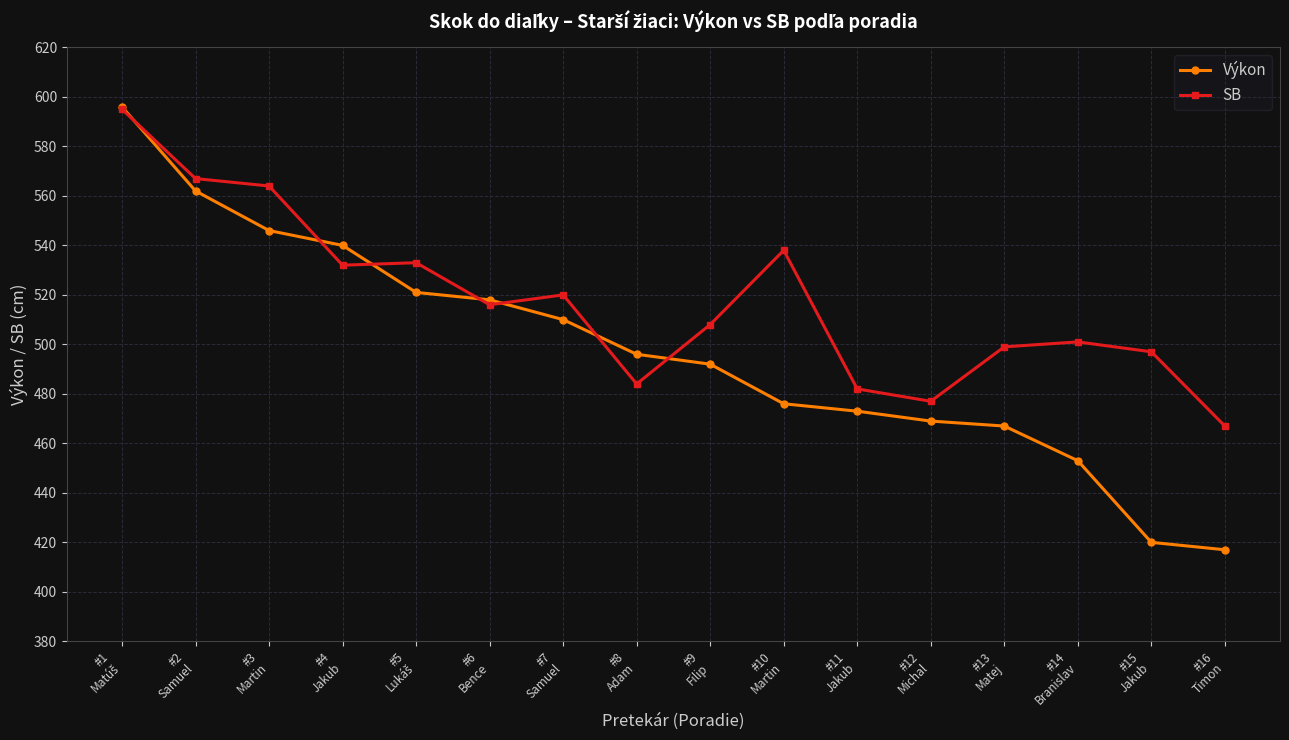

What is the maximum value for Výkon?

596